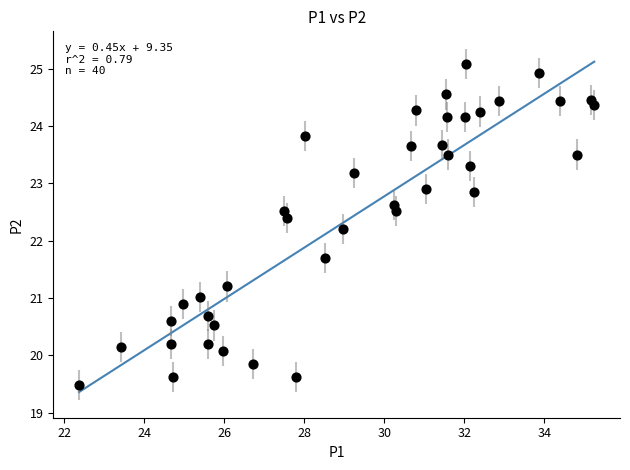

What is the range of X values (max minus min)?

12.9